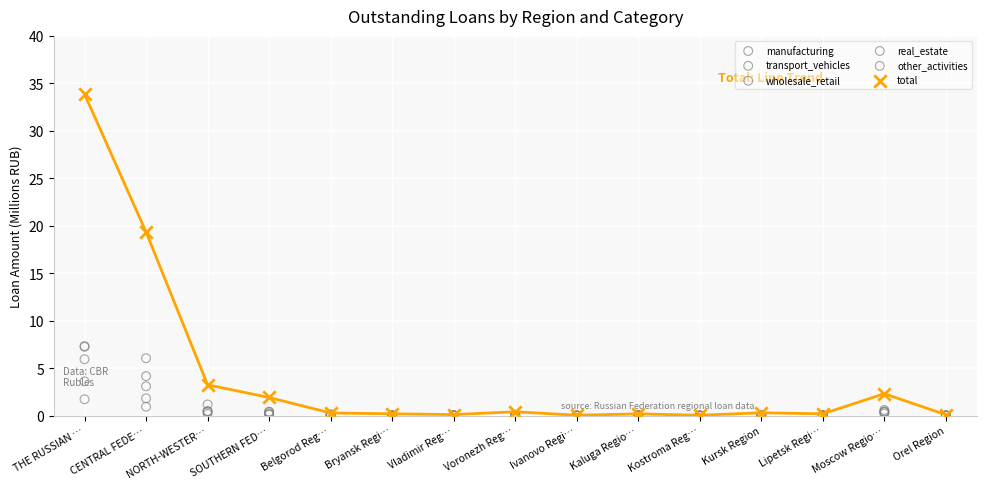

What are all the series names shown in the legend?

manufacturing, transport_vehicles, wholesale_retail, real_estate, other_activities, total